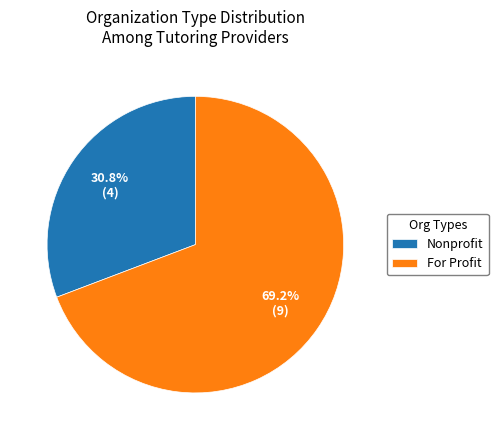

Which category has the biggest portion of the pie?

For Profit